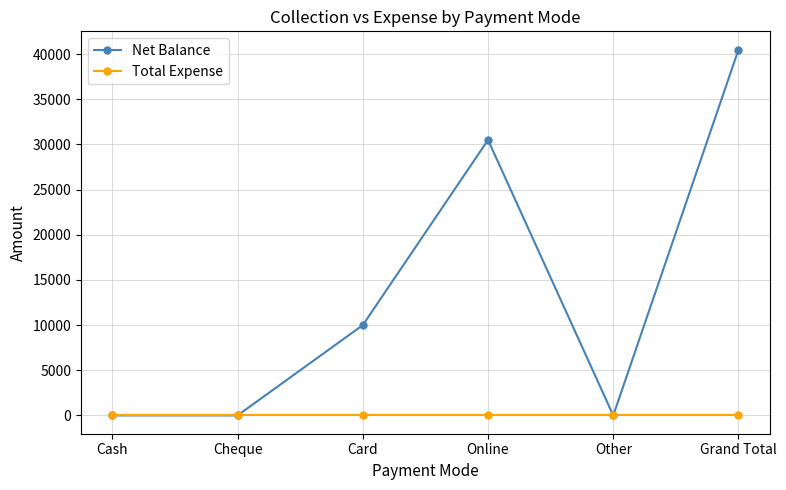

What is the highest value of the Net Balance series?

40500